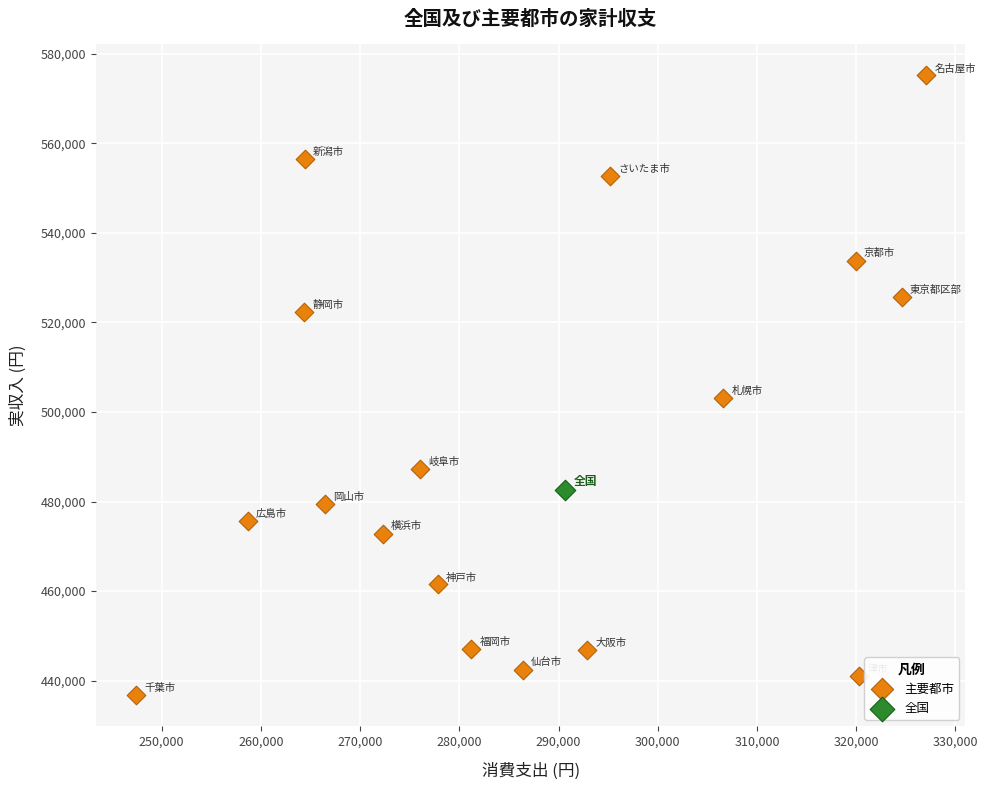

What are all the series names shown in the legend?

主要都市, 全国